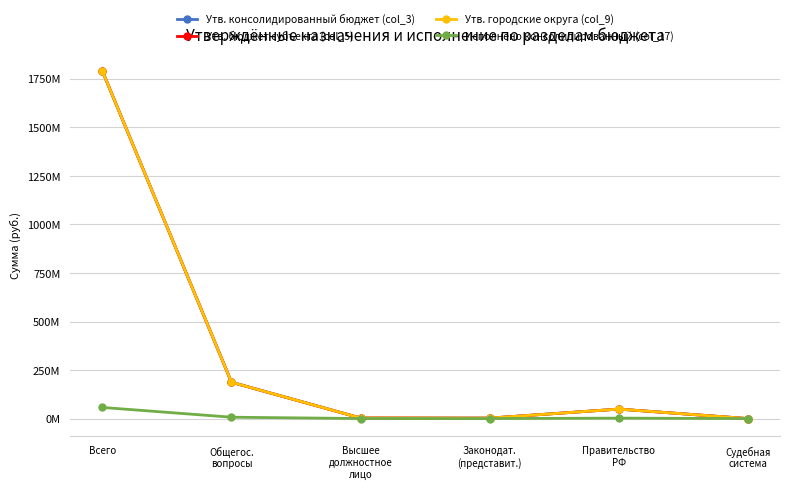

Is this an area chart (filled region under the line)?

No